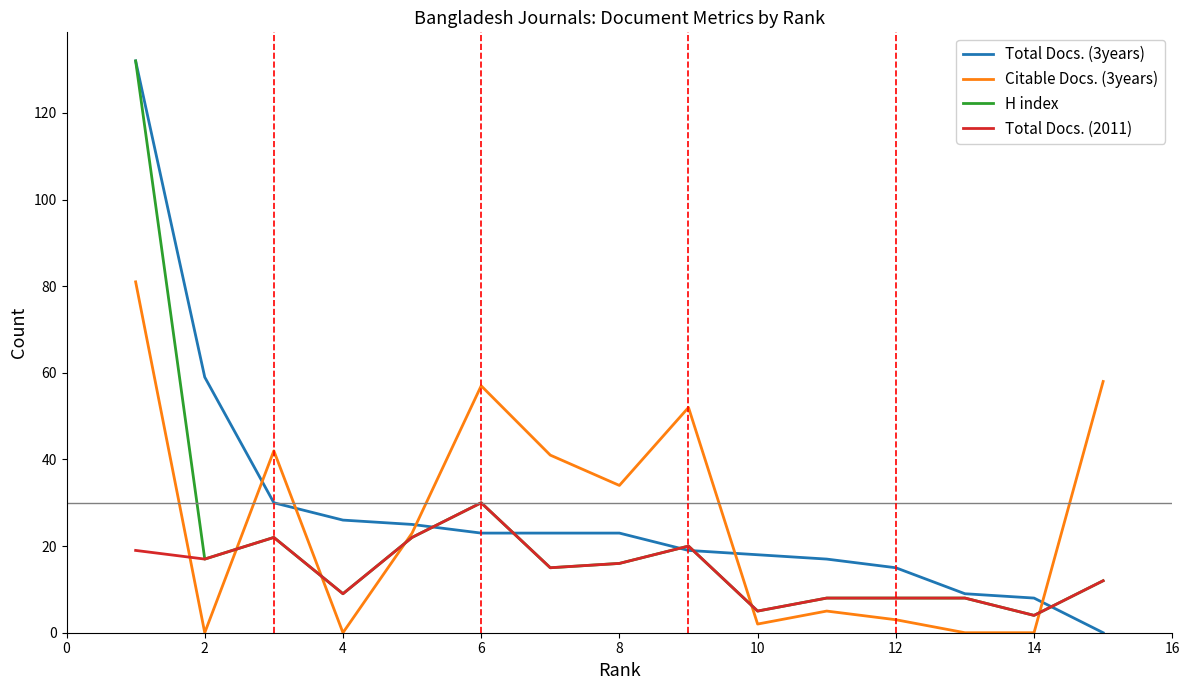

Which series ends up on top after the final intersection of Total Docs. (3years) and Citable Docs. (3years)?

Citable Docs. (3years)